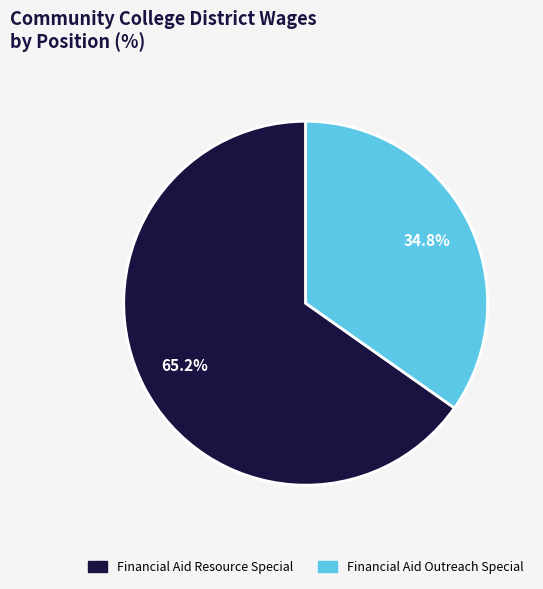

Count the number of slices in the pie.

2